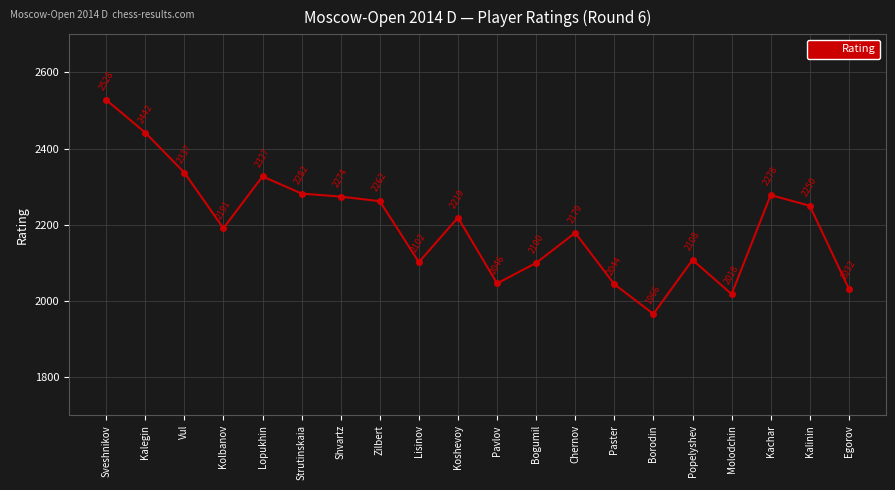

How many series are shown in this chart?

1